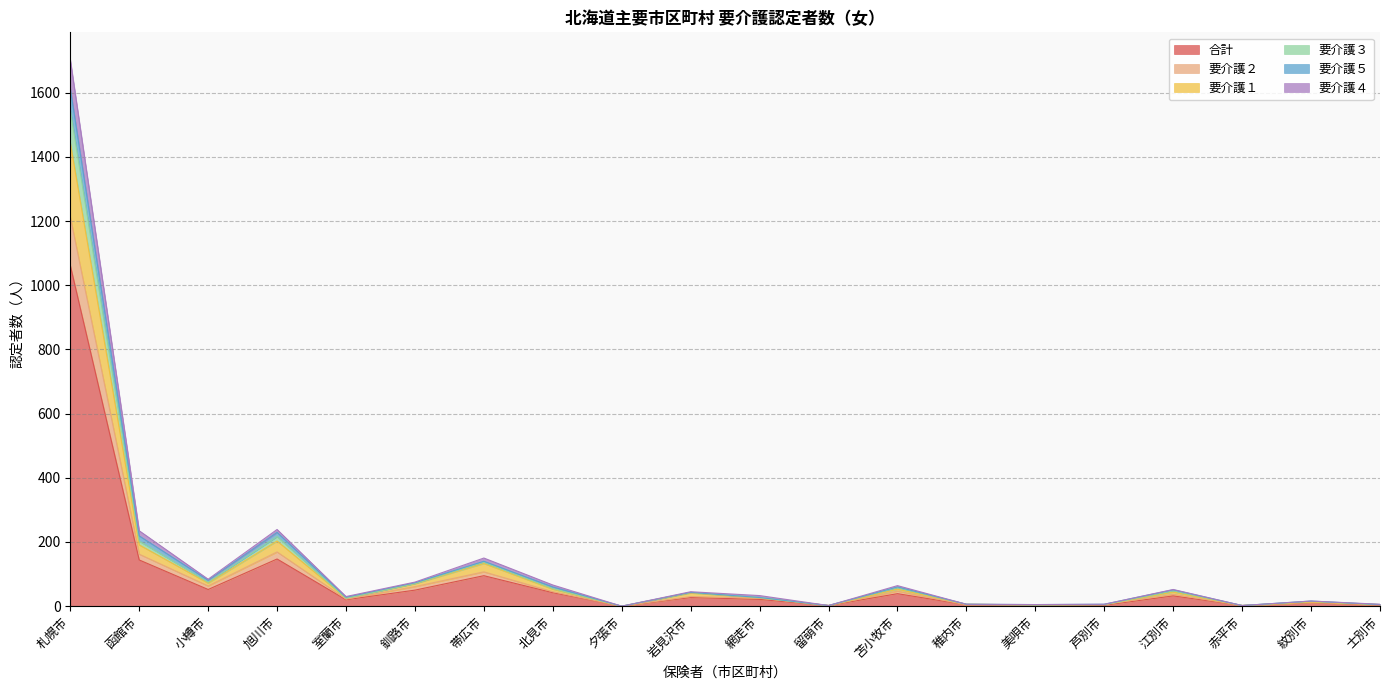

At which label does 合計 first exceed 27?

札幌市